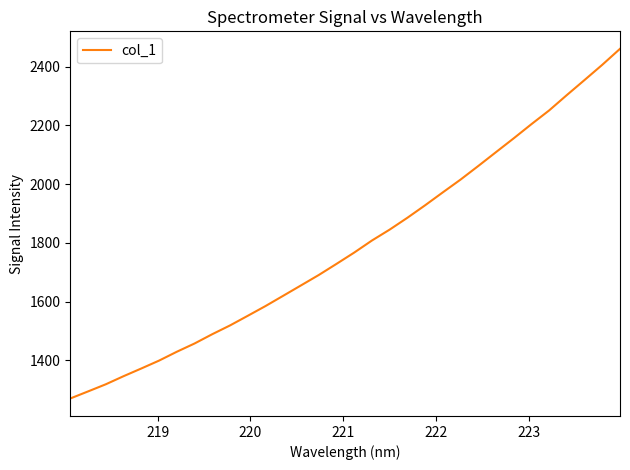

What is the minimum value shown in the chart?

1270.8